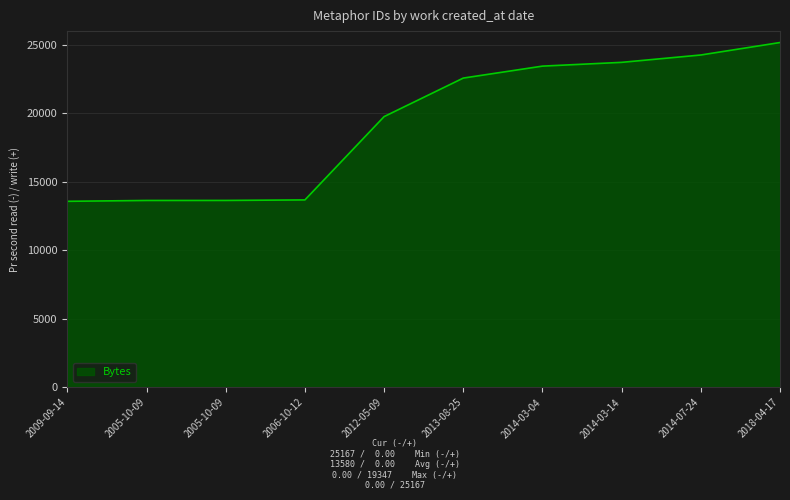

Reading left to right, transcribe all the data shown in this chart.

13580	13642	13644	13682	19761	22573	23445	23720	24257	25167